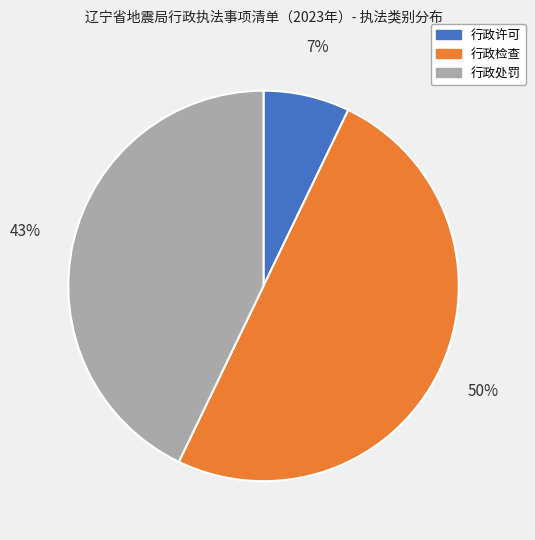

Do 行政检查 and 行政处罚 together represent more than half of the pie?

Yes